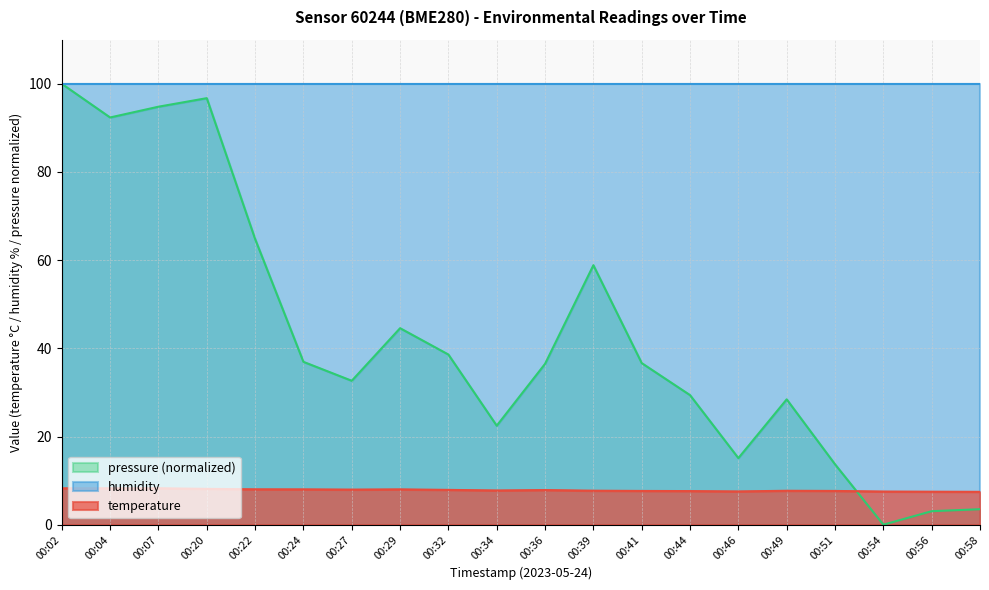

What is the total value across all series at 00:58?

111.0